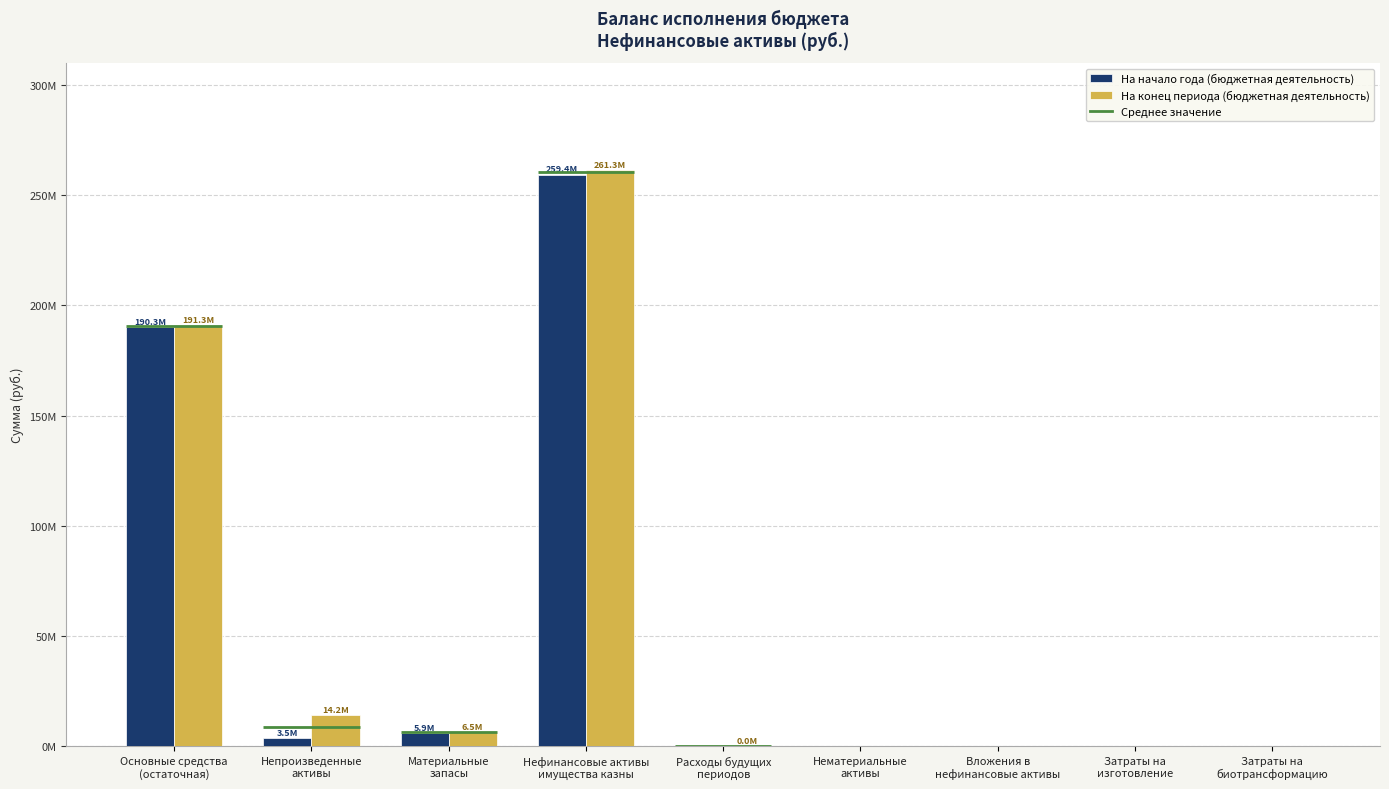

What is the approximate value of На конец периода (бюджетная деятельность) at Непроизведенные
активы?

14174714.8